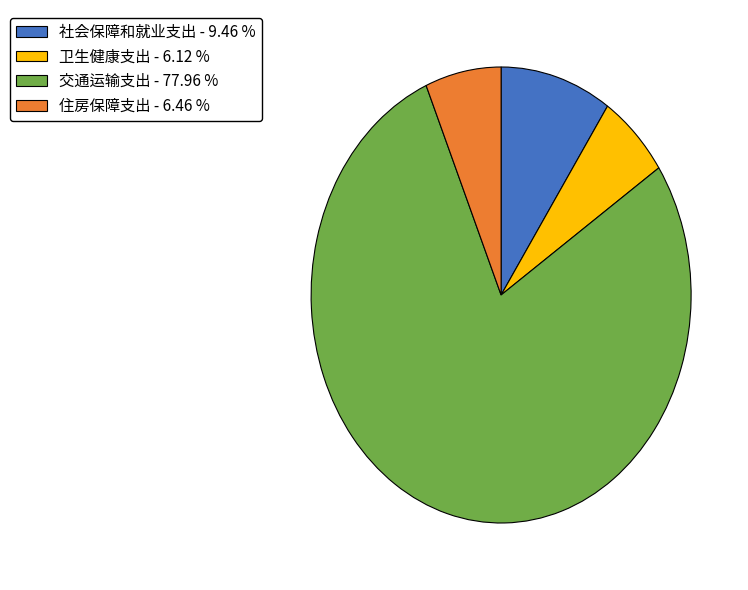

What is the majority slice?

交通运输支出